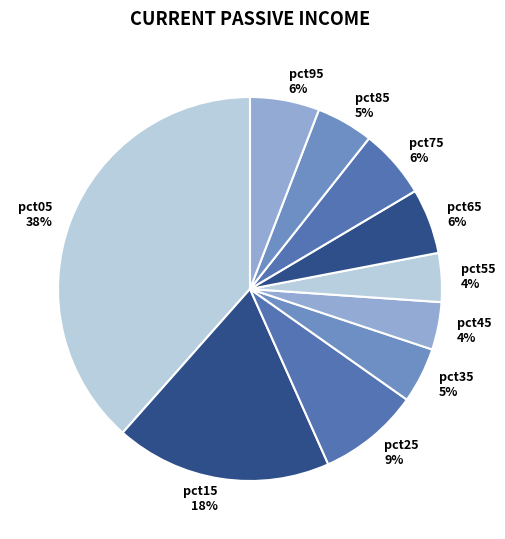

The pct95 slice represents 1% of the pie. True or false?

False